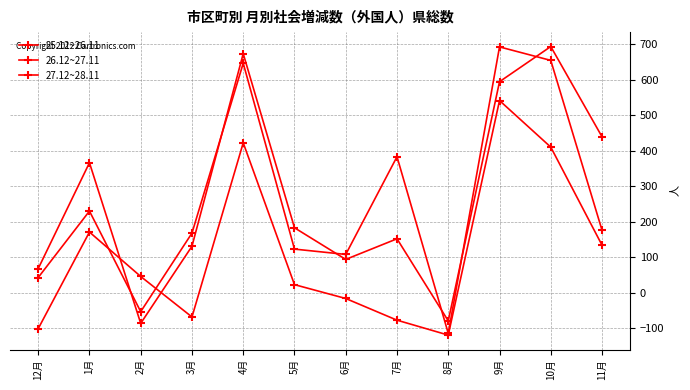

Does the chart have visible grid lines?

Yes